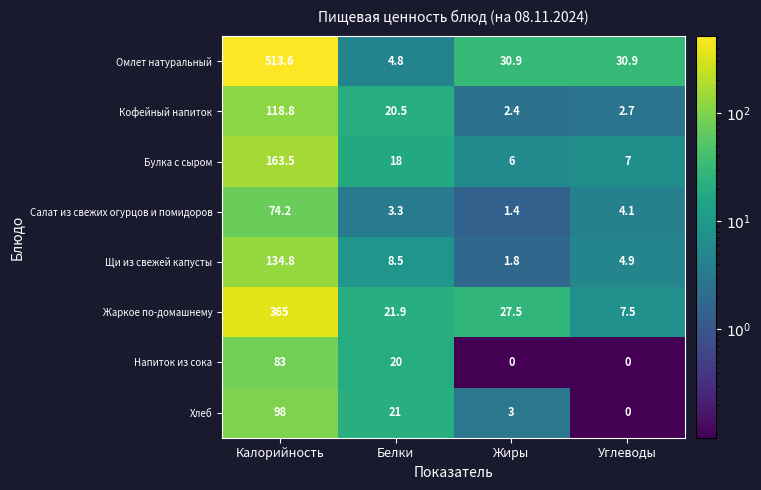

Read the Напиток из сока value at Калорийность.

83.0